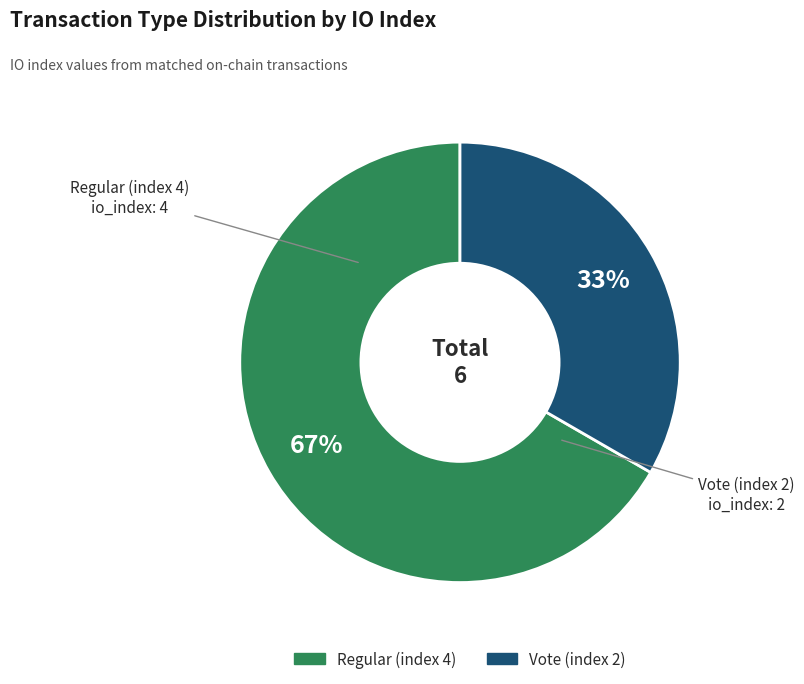

To the nearest percent, what portion does Vote (index 2) represent?

33%